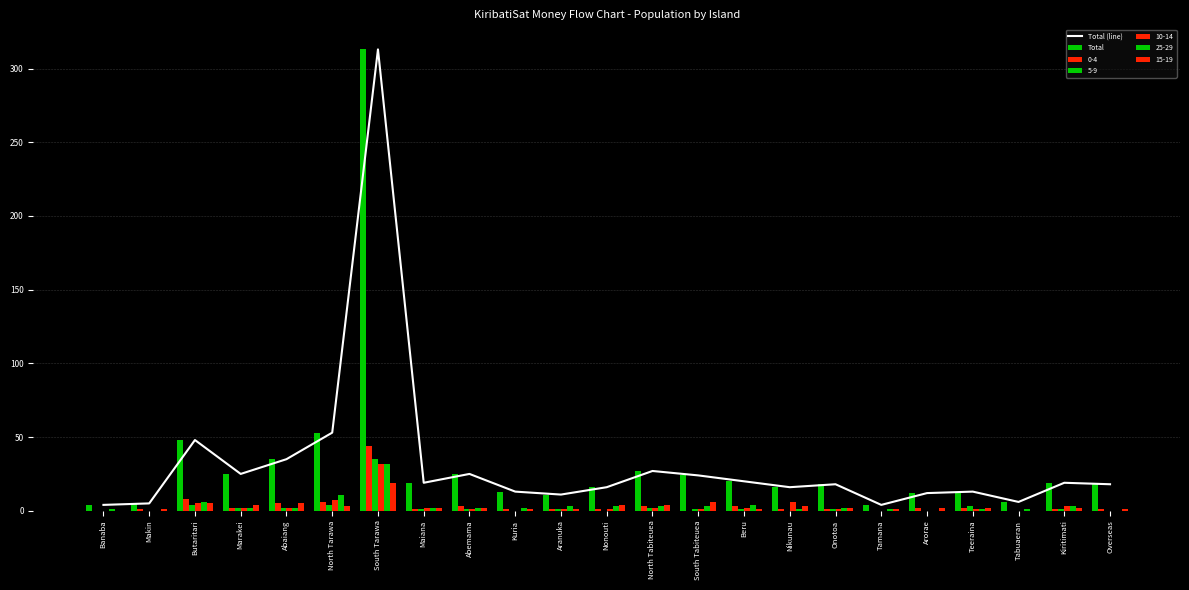

How many data points in Total are less than 18?

10